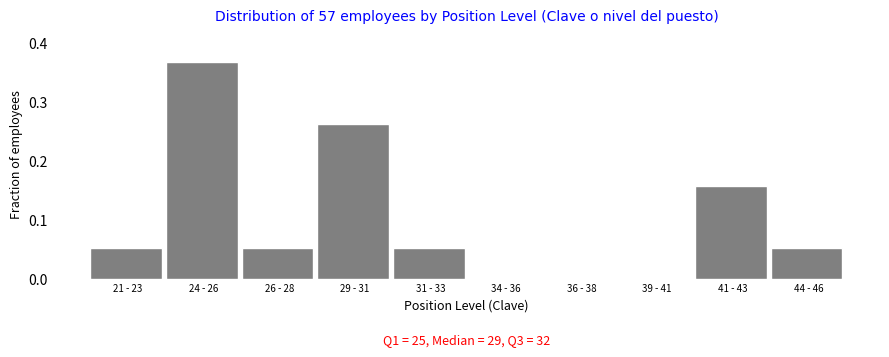

The value at 34 - 36 is 0.2. True or false?

False